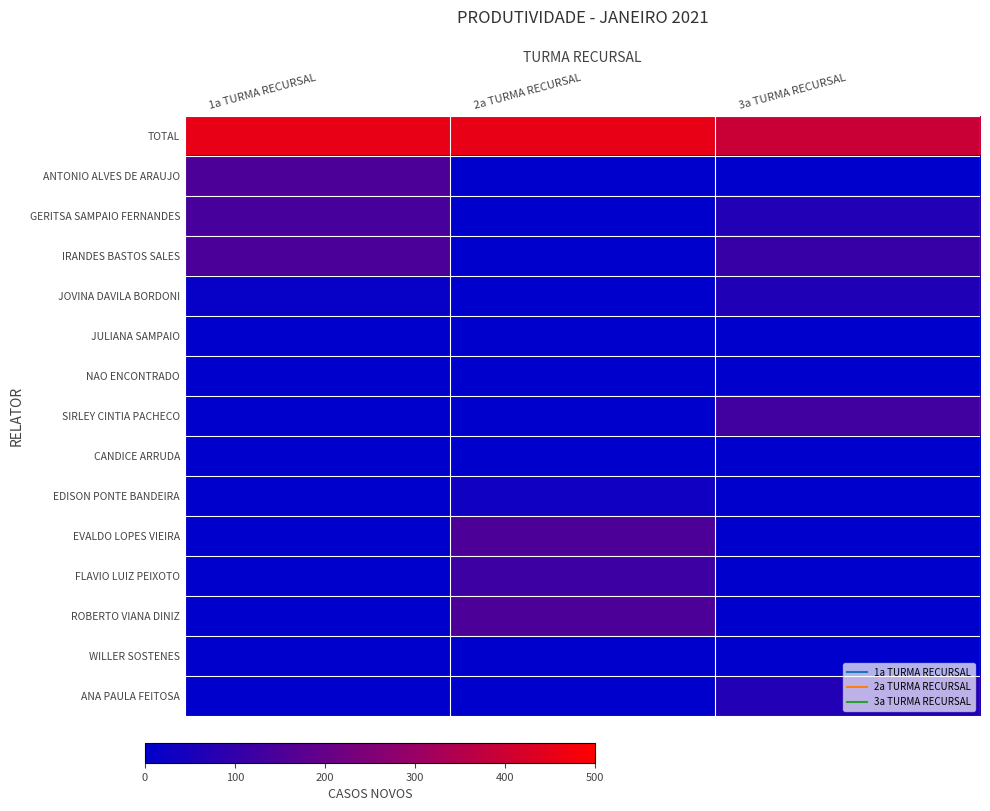

Which label corresponds to the largest value in the chart?

2a TURMA RECURSAL